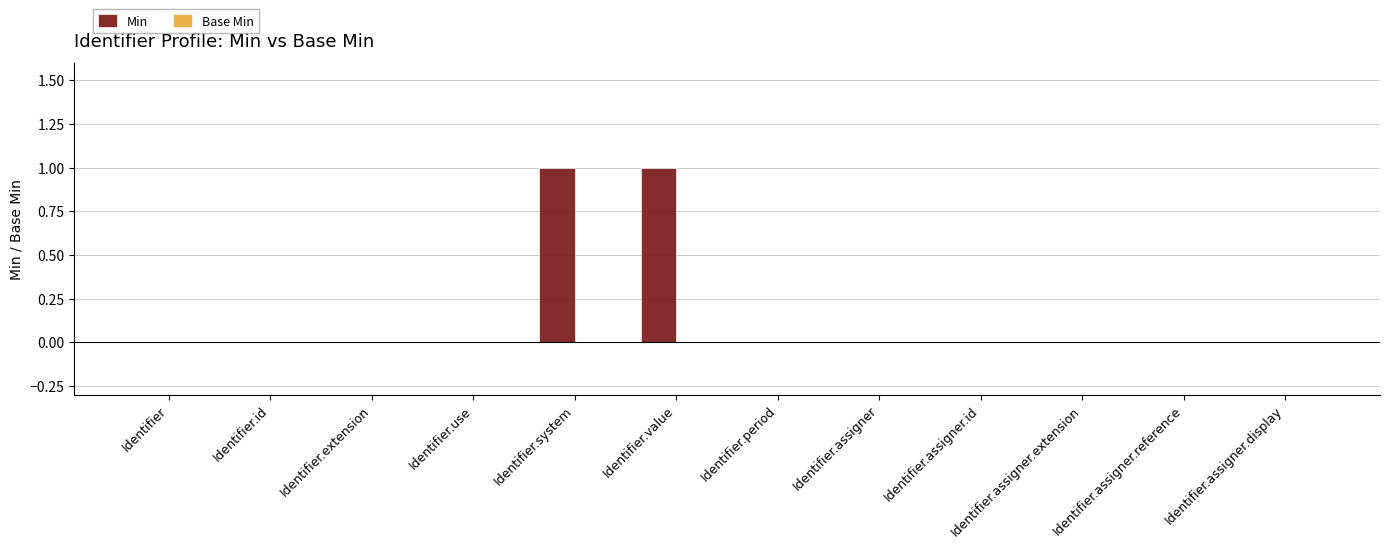

How many data points does each series have?

12